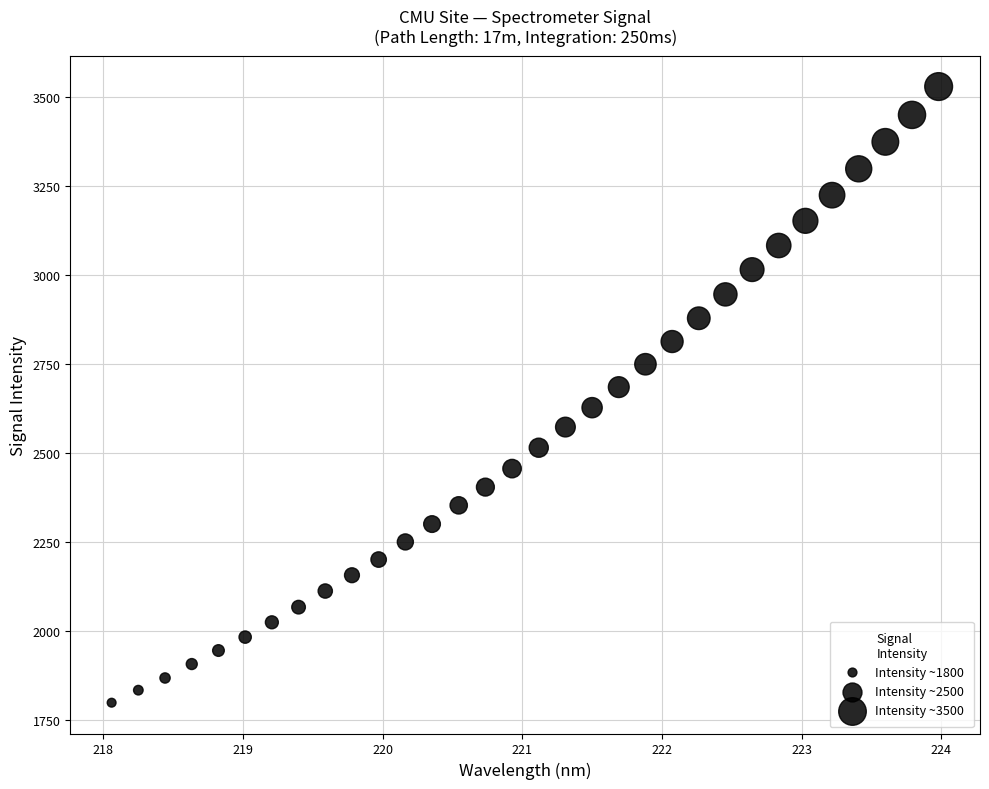

What is the range of X values (max minus min)?

5.9